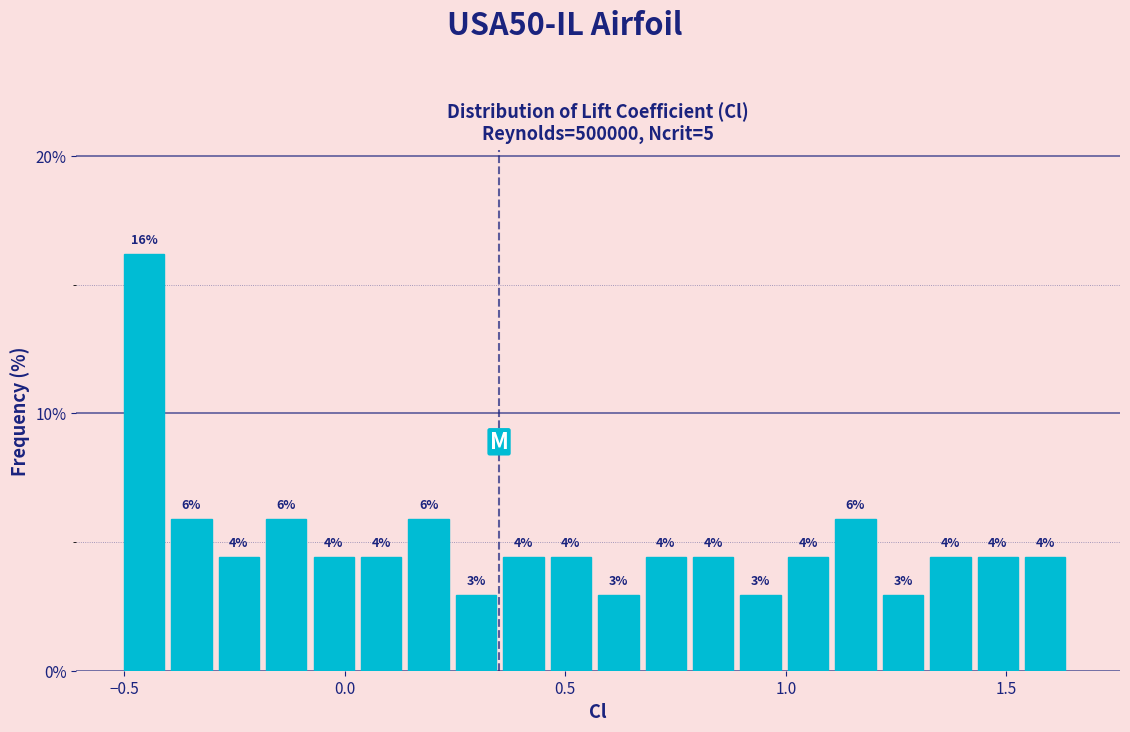

Read against the x-axis, roughly where is the centre of the tallest bar?

-0.45